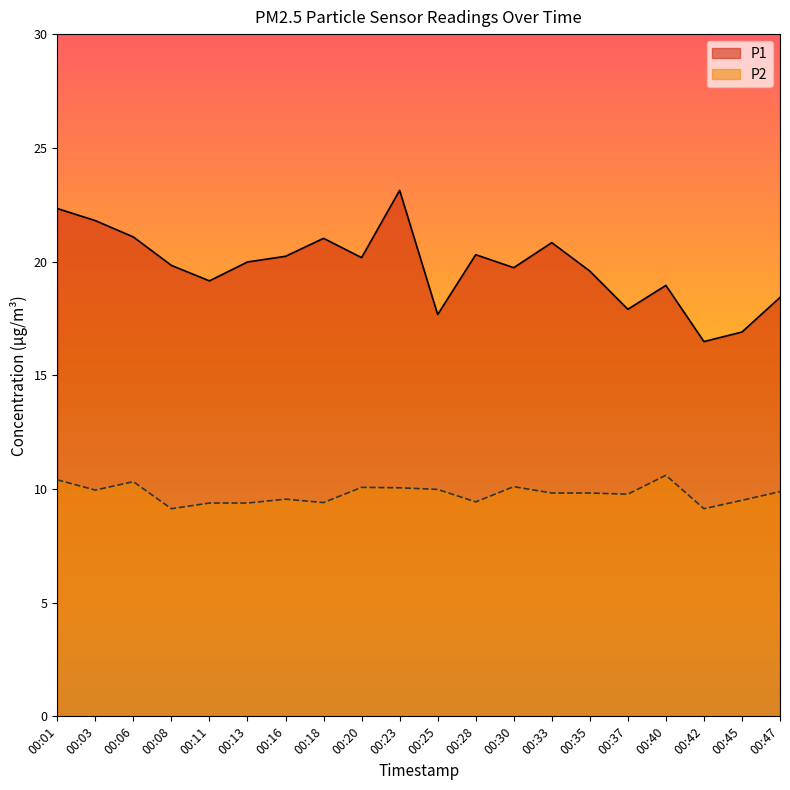

What is the sum of all P2 values?

195.7